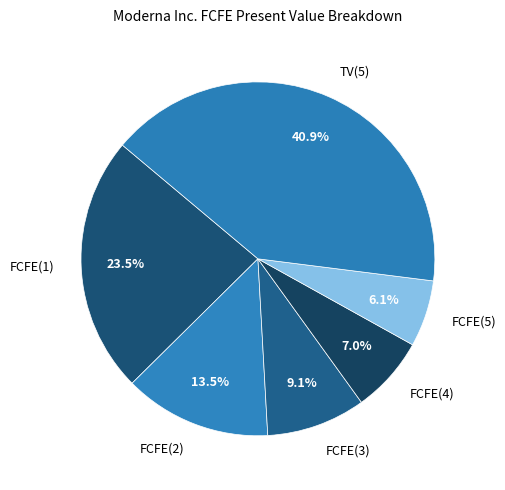

Is there any slice that represents more than half of the pie?

No